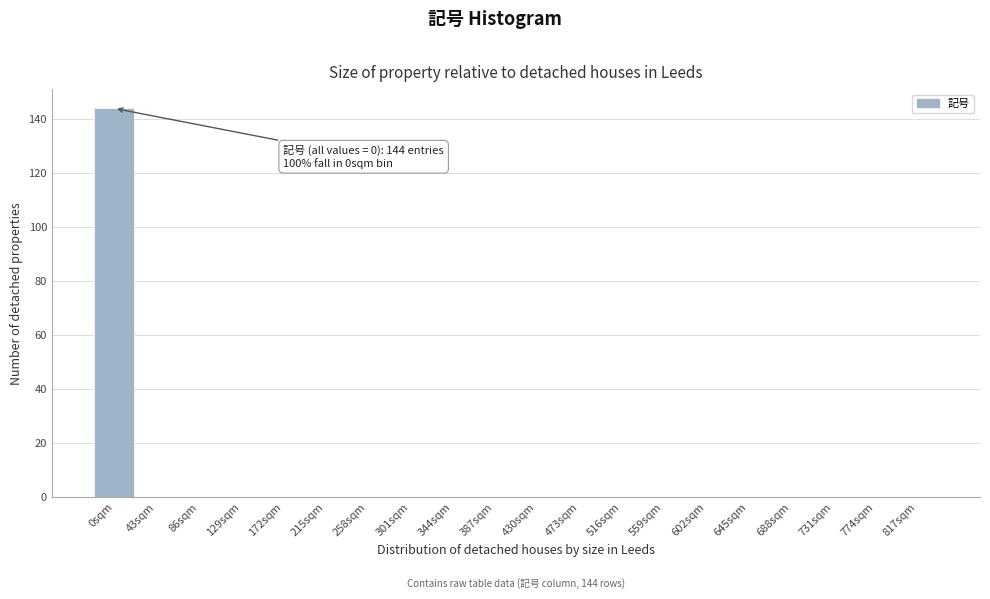

Reading left to right, extract all data points from this chart.

0sqm=144	43sqm=0	86sqm=0	129sqm=0	172sqm=0	215sqm=0	258sqm=0	301sqm=0	344sqm=0	387sqm=0	430sqm=0	473sqm=0	516sqm=0	559sqm=0	602sqm=0	645sqm=0	688sqm=0	731sqm=0	774sqm=0	817sqm=0